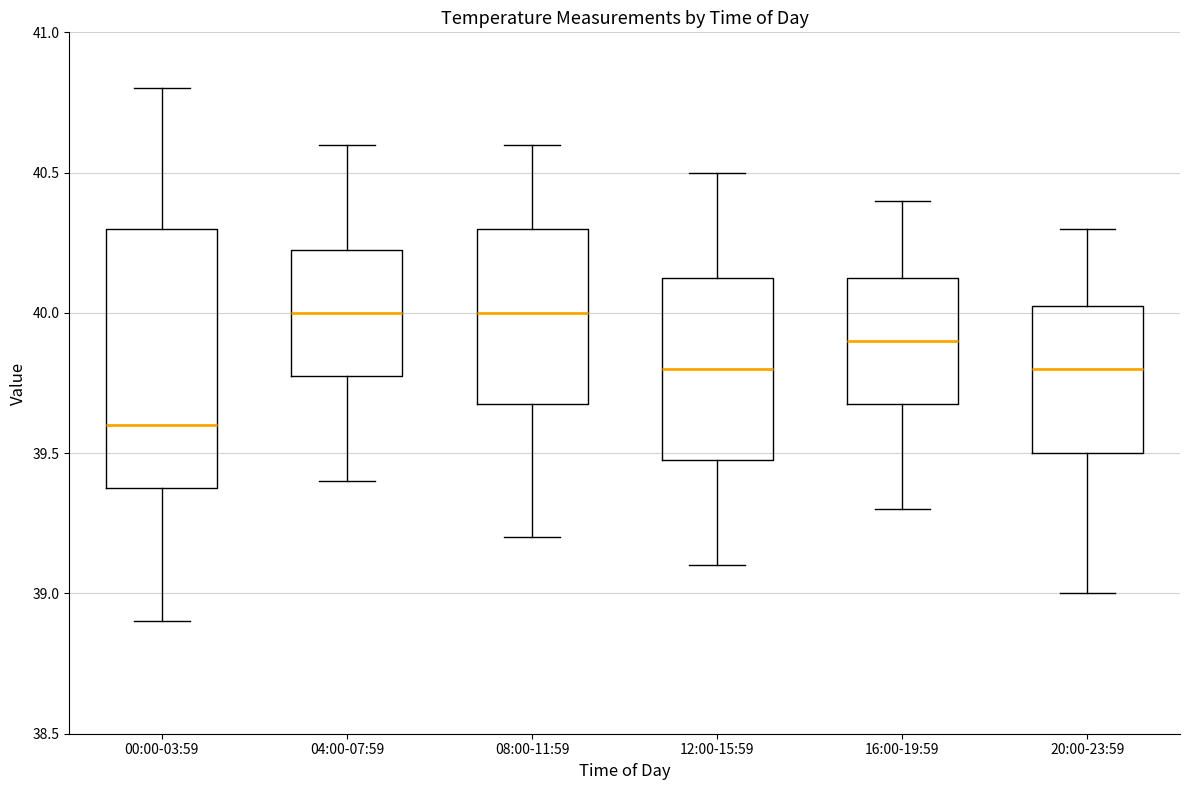

Reading left to right, transcribe this box plot: for each box, give where its median line is, the range the box spans, and where its two whiskers end, as read against the y-axis. The values are not printed on the chart, so give them approximately, as read against the axis.

00:00-03:59: median 39.60, box 39.40 to 40.30, whiskers 38.90 to 40.80
04:00-07:59: median 40.00, box 39.80 to 40.25, whiskers 39.40 to 40.60
08:00-11:59: median 40.00, box 39.70 to 40.30, whiskers 39.20 to 40.60
12:00-15:59: median 39.80, box 39.50 to 40.15, whiskers 39.10 to 40.50
16:00-19:59: median 39.90, box 39.70 to 40.15, whiskers 39.30 to 40.40
20:00-23:59: median 39.80, box 39.50 to 40.05, whiskers 39.00 to 40.30